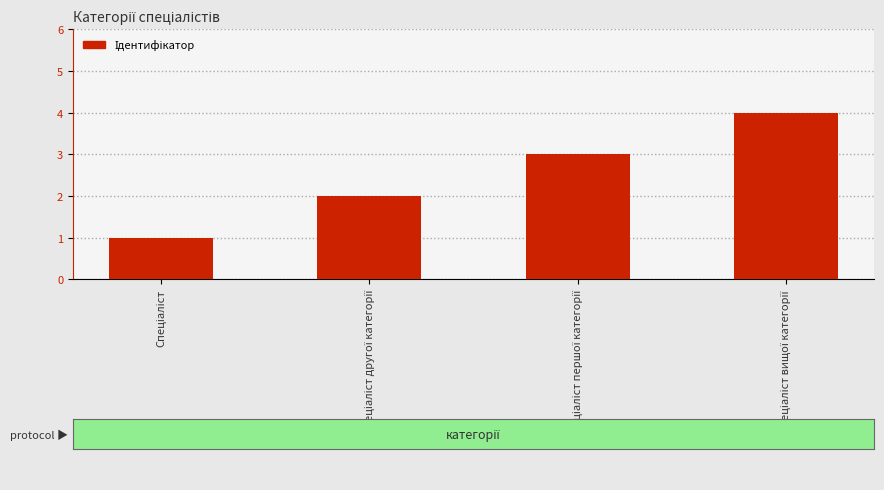

What is the smallest value displayed?

1